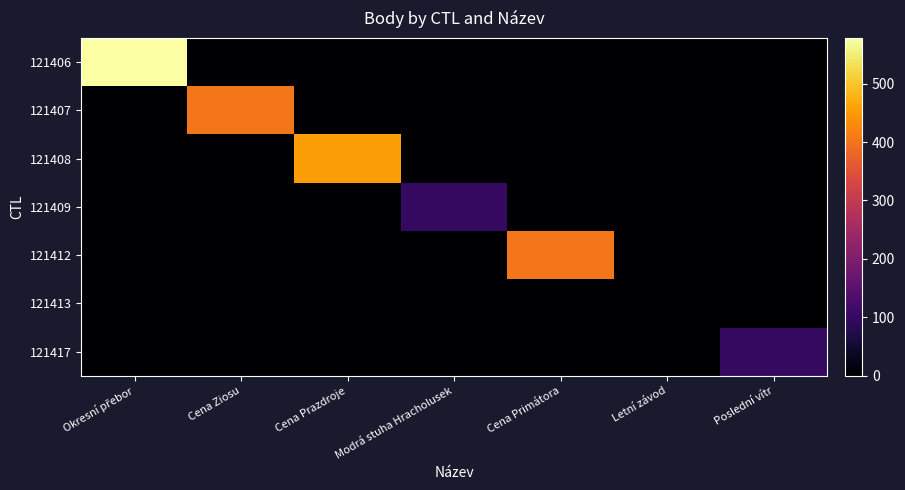

What is the total value across all series at Cena Primátora?

402